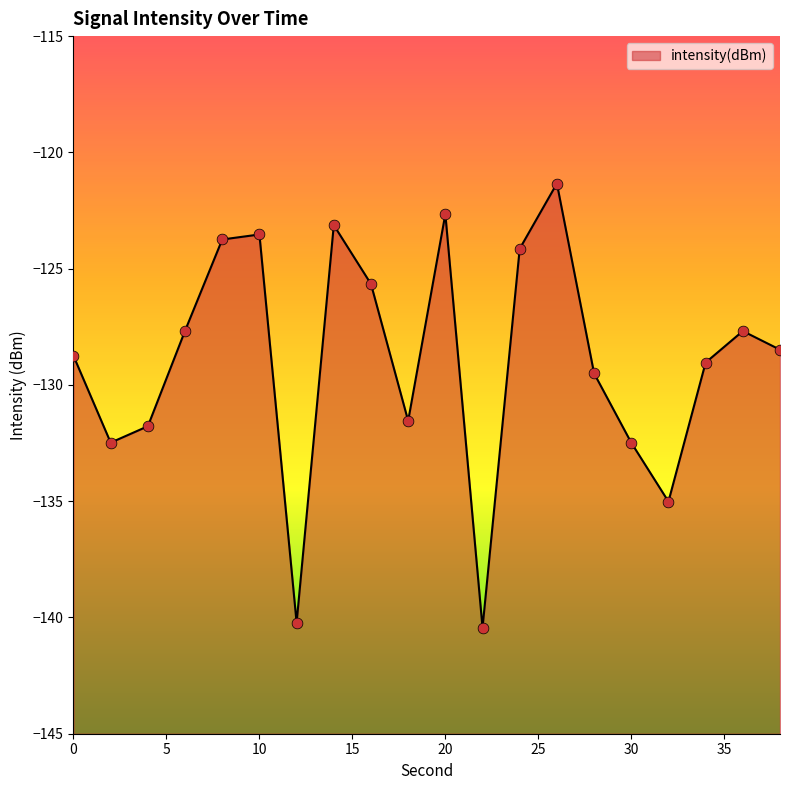

What is the change in value from 12 to 24?

+16.1